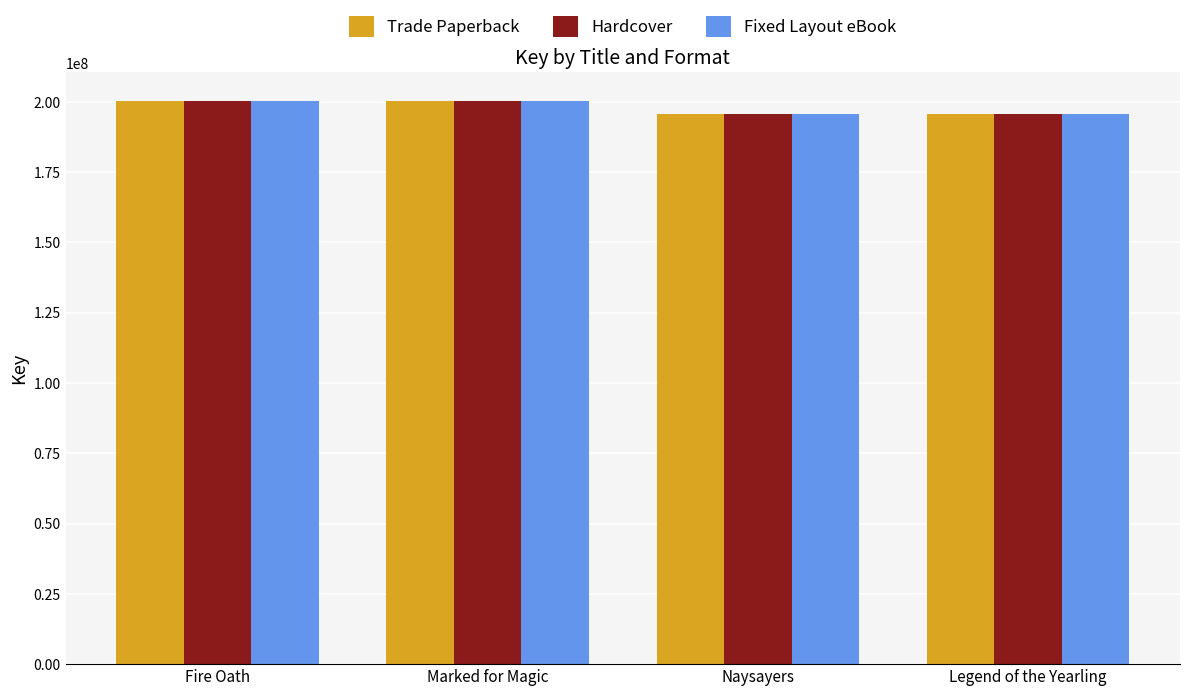

What is the average value of the Hardcover series?

198033387